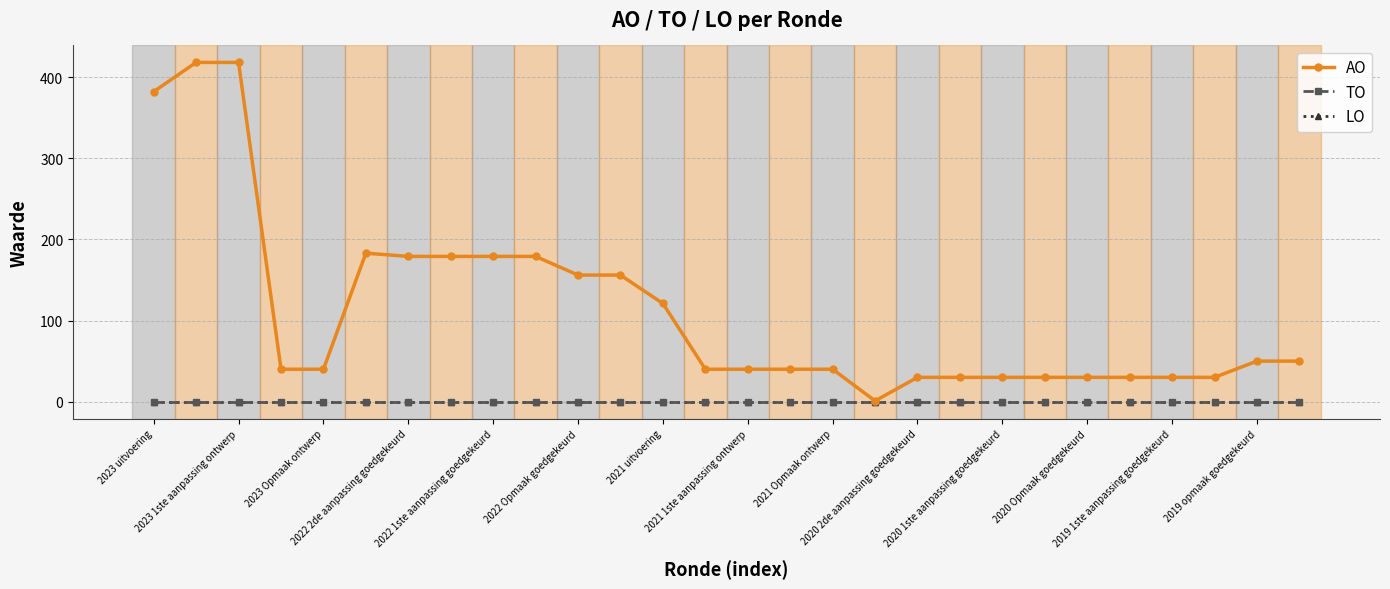

Which category has the lowest value across all series?

2023 uitvoering